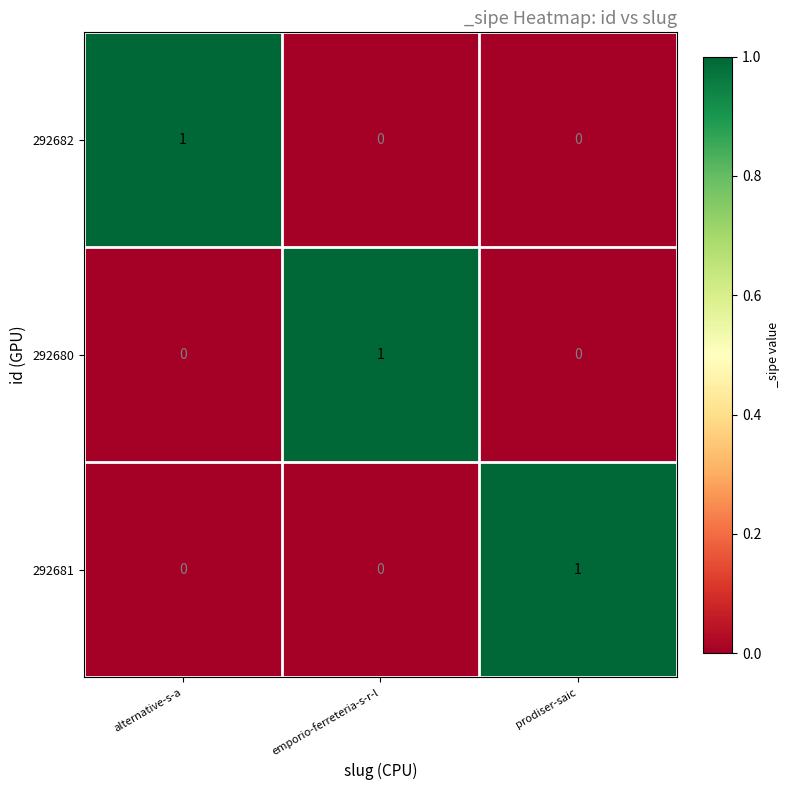

The value of 292680 at emporio-ferreteria-s-r-l is 1. True or false?

True